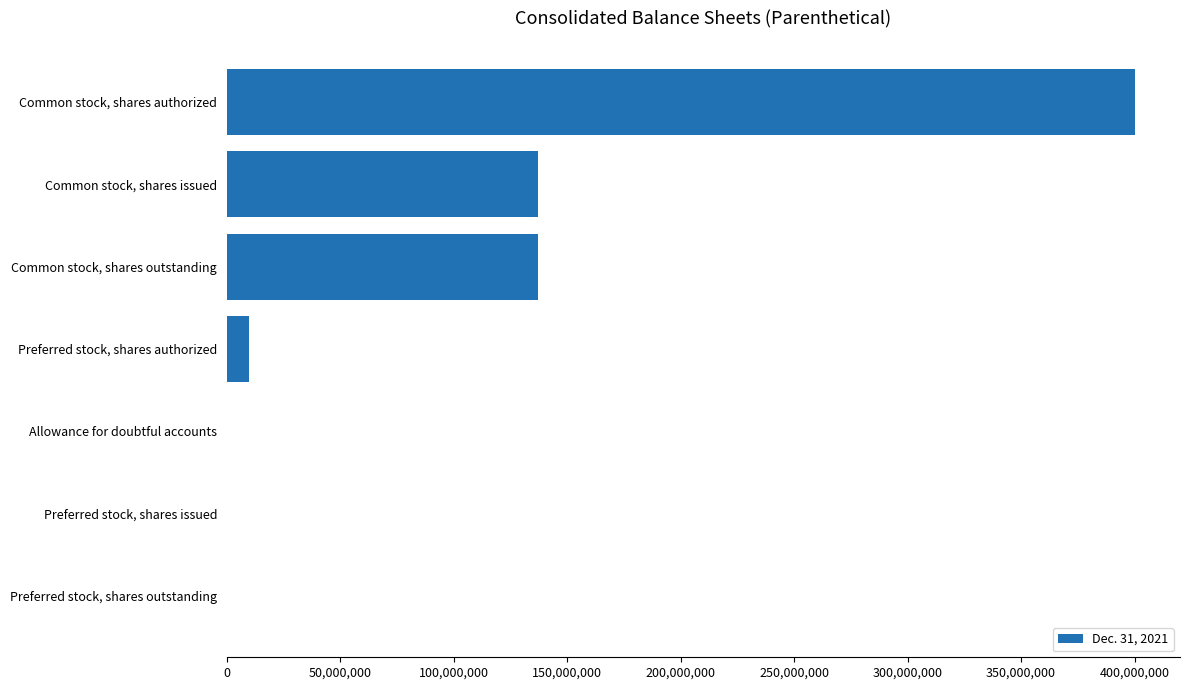

True or false: the data shows 136951956 at Common stock, shares issued.

True